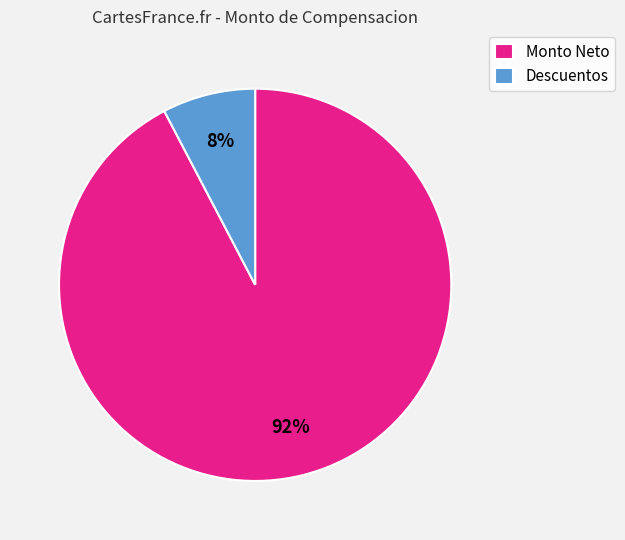

To the nearest percent, what is the combined percentage of Descuentos and Monto Neto?

100%